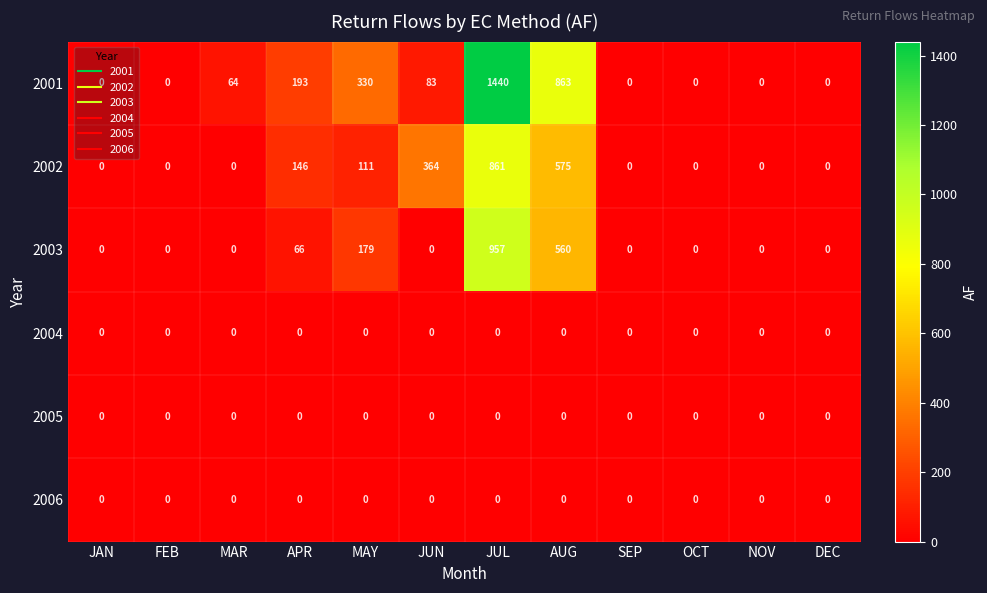

What is the spread (max minus min) of values at JUN?

364